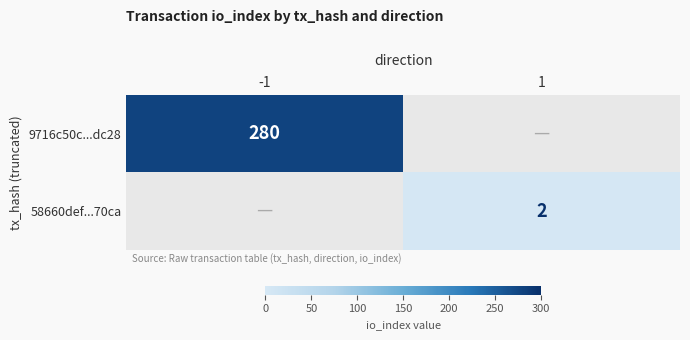

Is it true that 58660def...70ca equals 3 at 1?

False